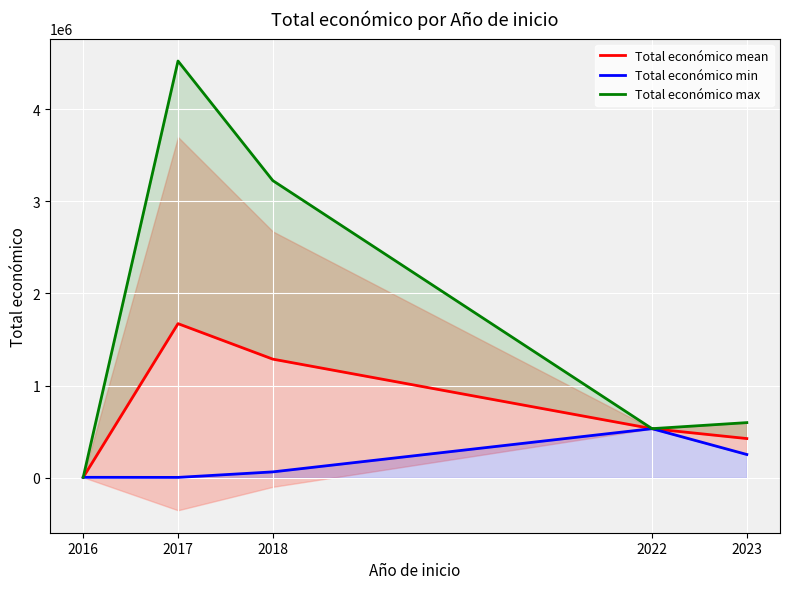

Which category has the lowest value in the Total económico min series?

2017